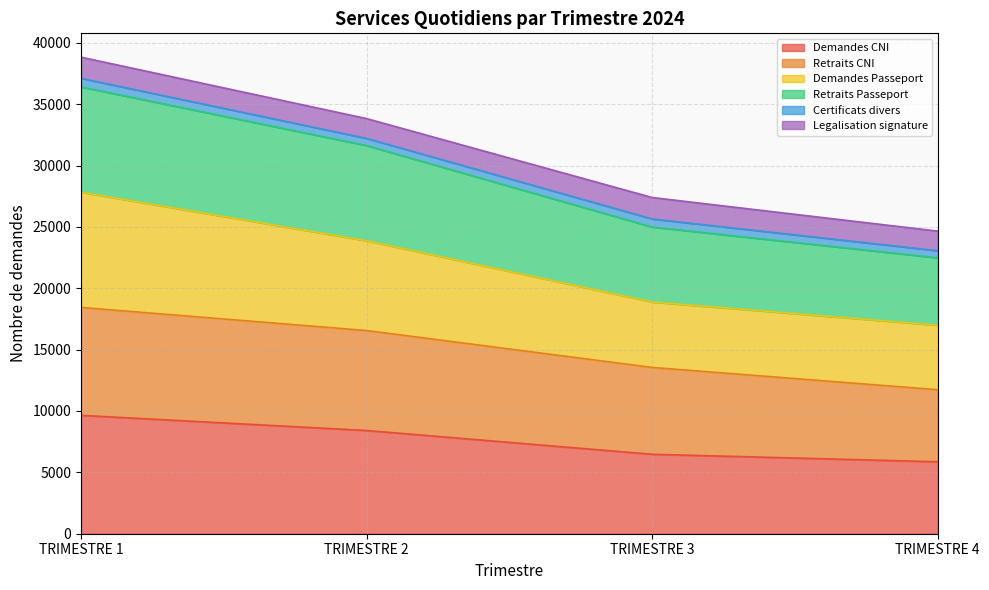

Which category has the highest value in the Demandes CNI series?

TRIMESTRE 1